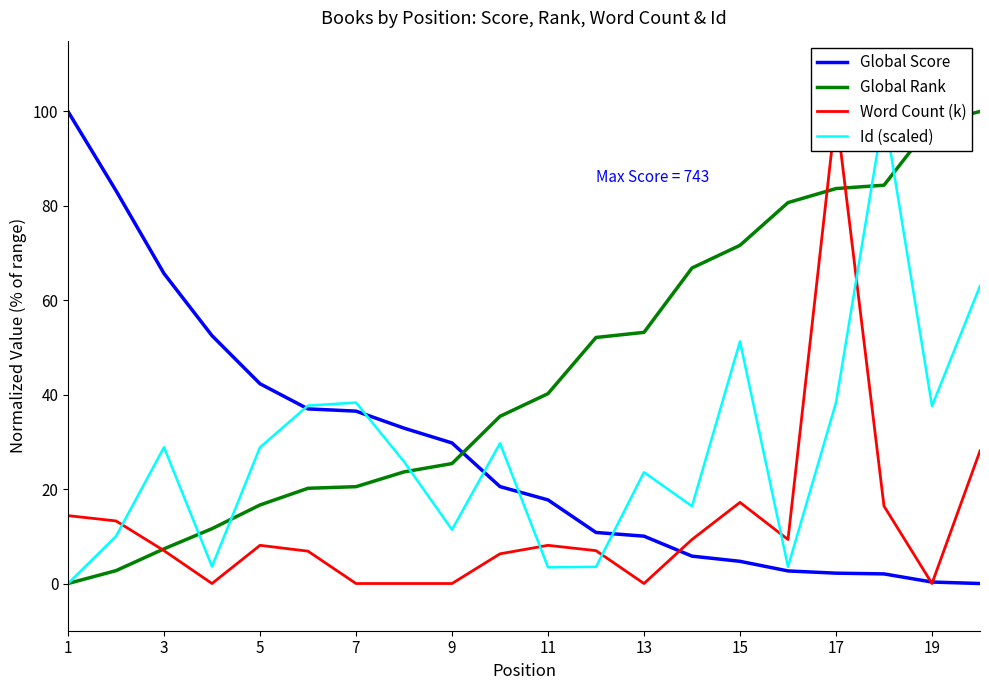

What is the maximum value for Global Score?

100.0